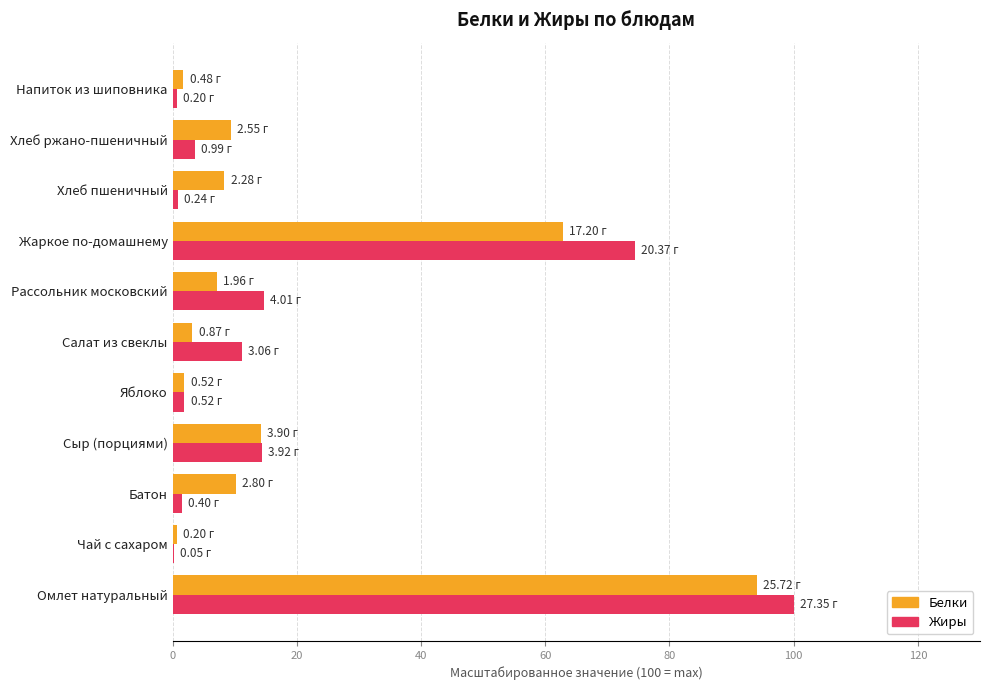

Count the number of data series in this chart.

2